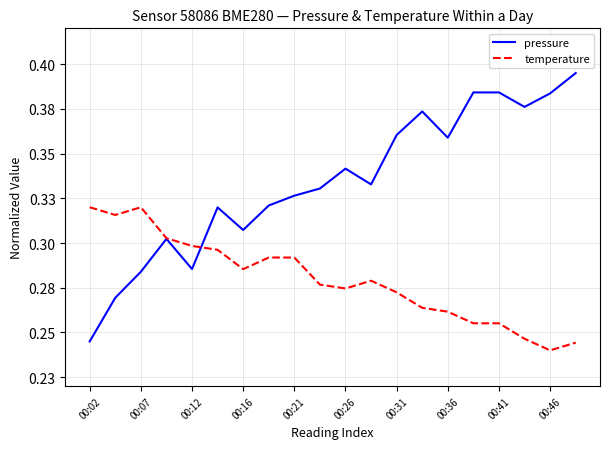

How many interior local peaks does the temperature series have?

2